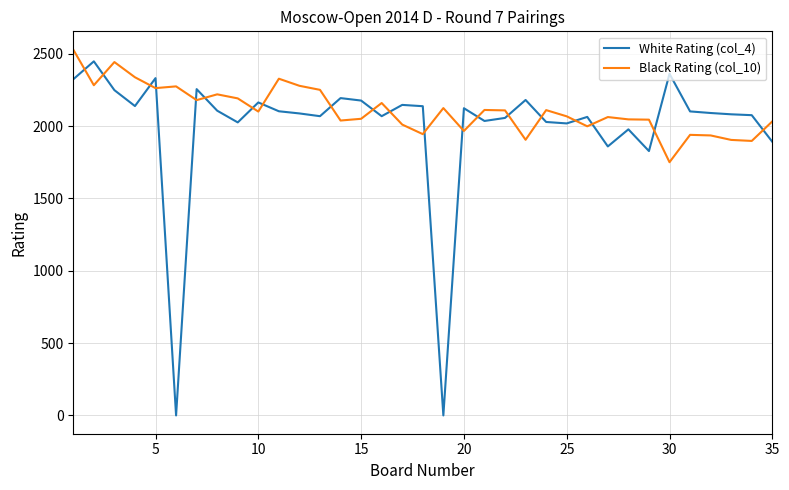

Which series has the largest range (max minus min)?

White Rating (col_4)